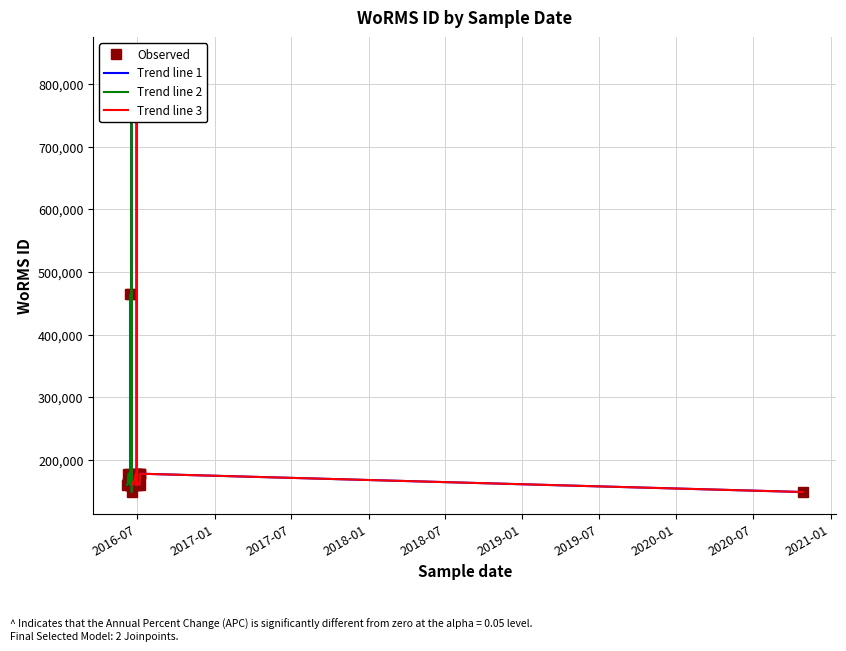

How many points are higher than both their immediate neighbors (excluding endpoints)?

7